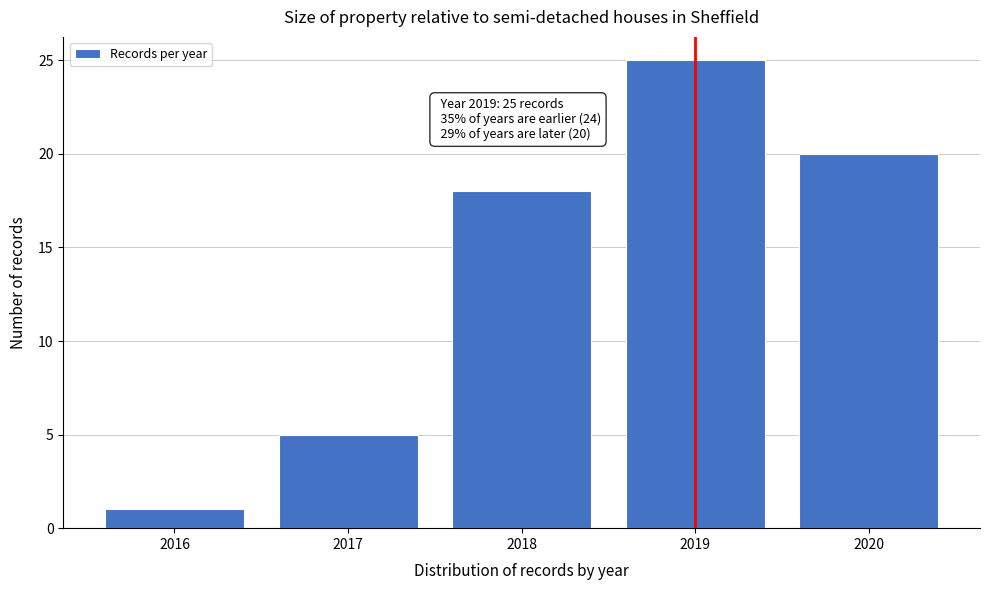

Reading left to right, what are all the values shown in this chart?

1	5	18	25	20